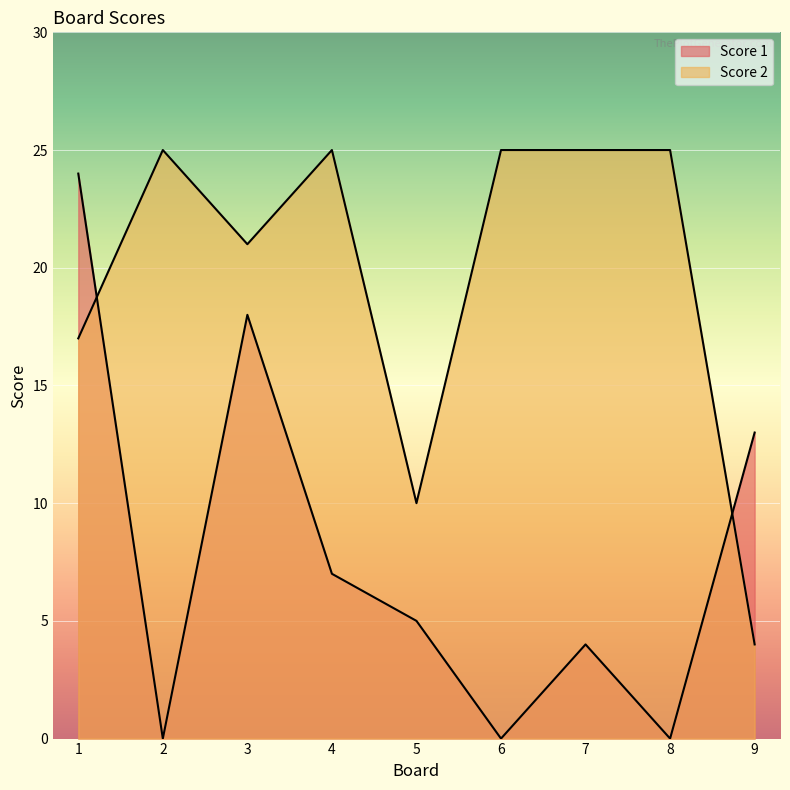

Between which two adjacent categories do Score 1 and Score 2 first intersect?

1 and 2